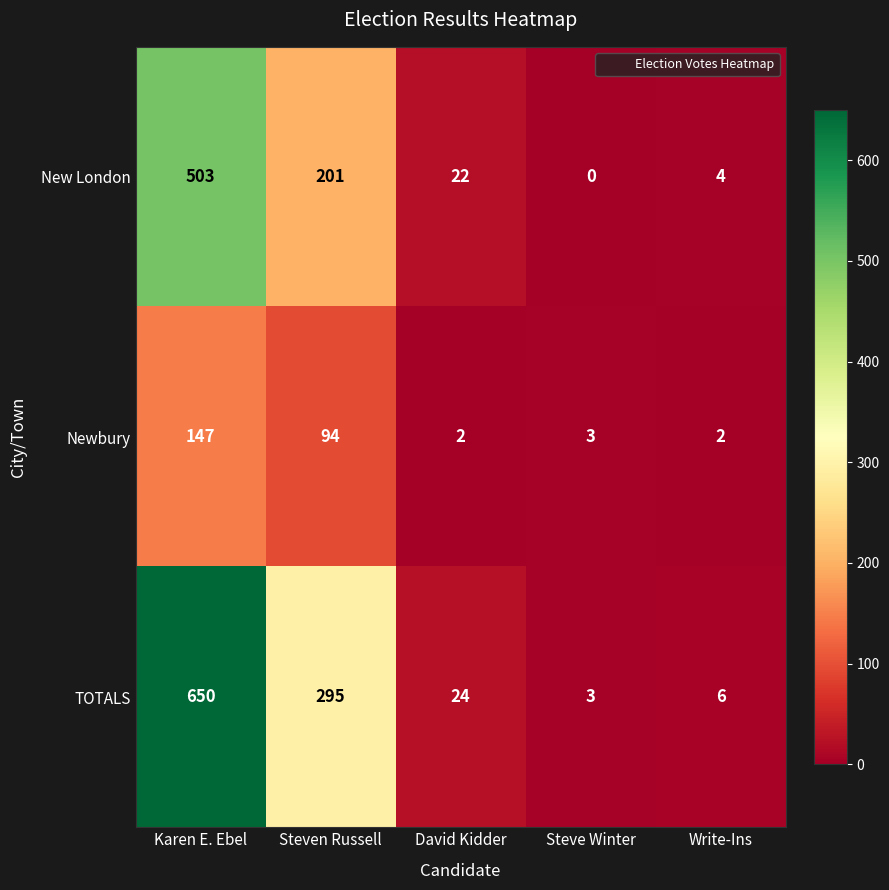

At Steven Russell, list the series in order from smallest to largest.

Newbury, New London, TOTALS